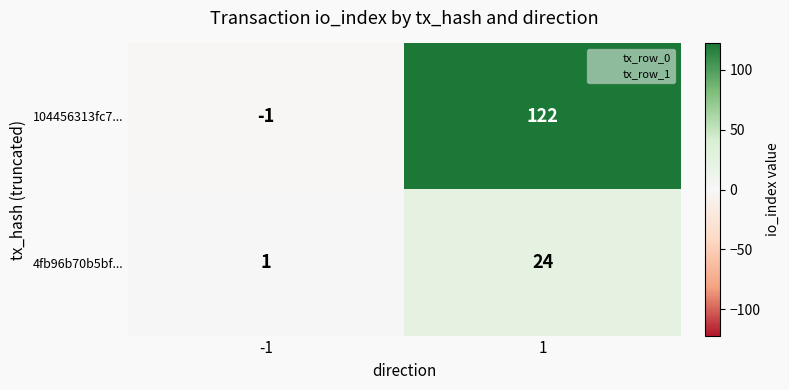

Count the number of categories in the chart.

2